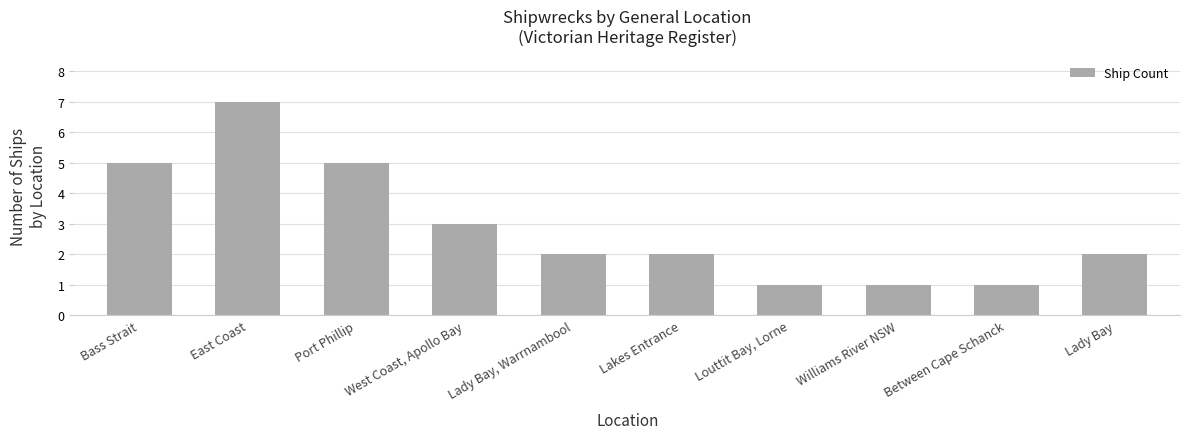

What is the difference between the maximum and minimum values?

6